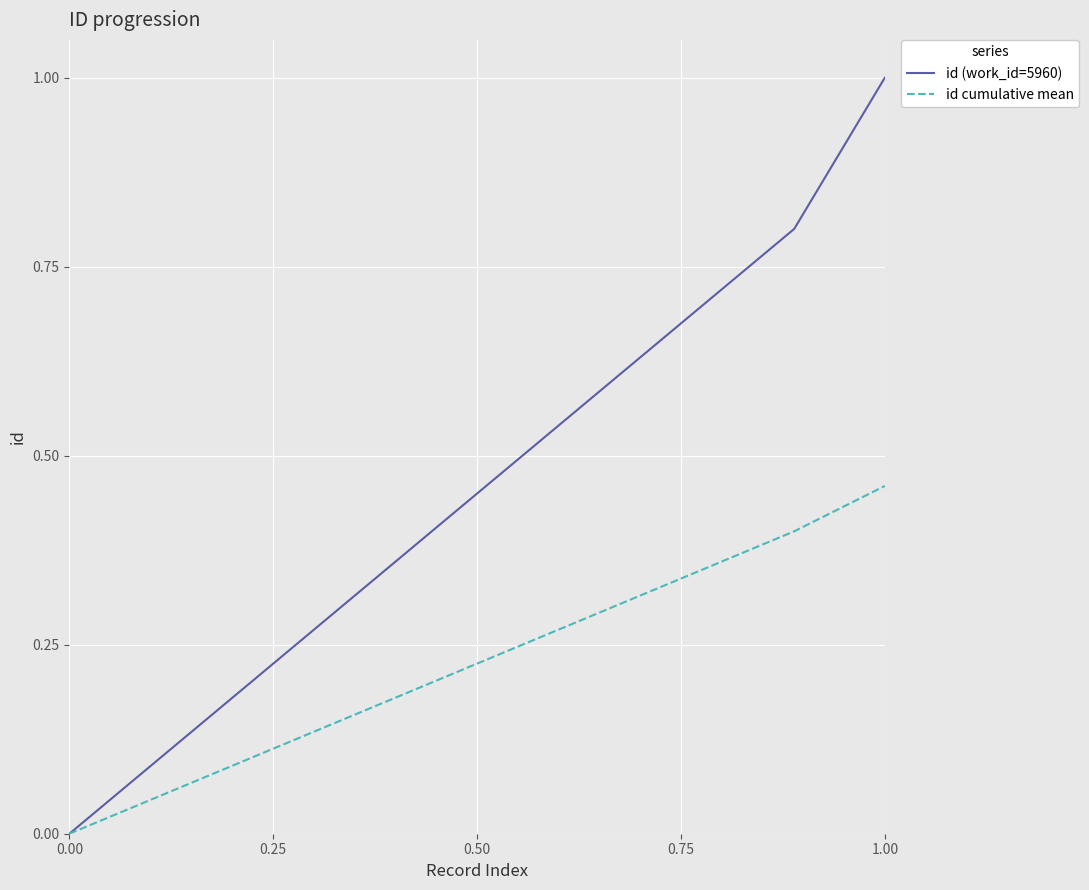

How many lines are shown in the chart?

2